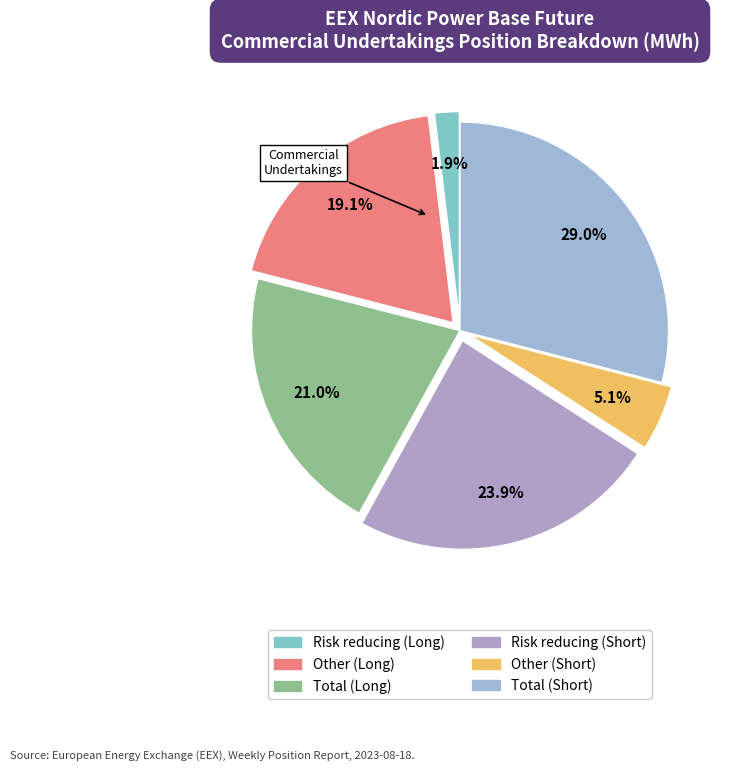

How many slices are in this pie chart?

6